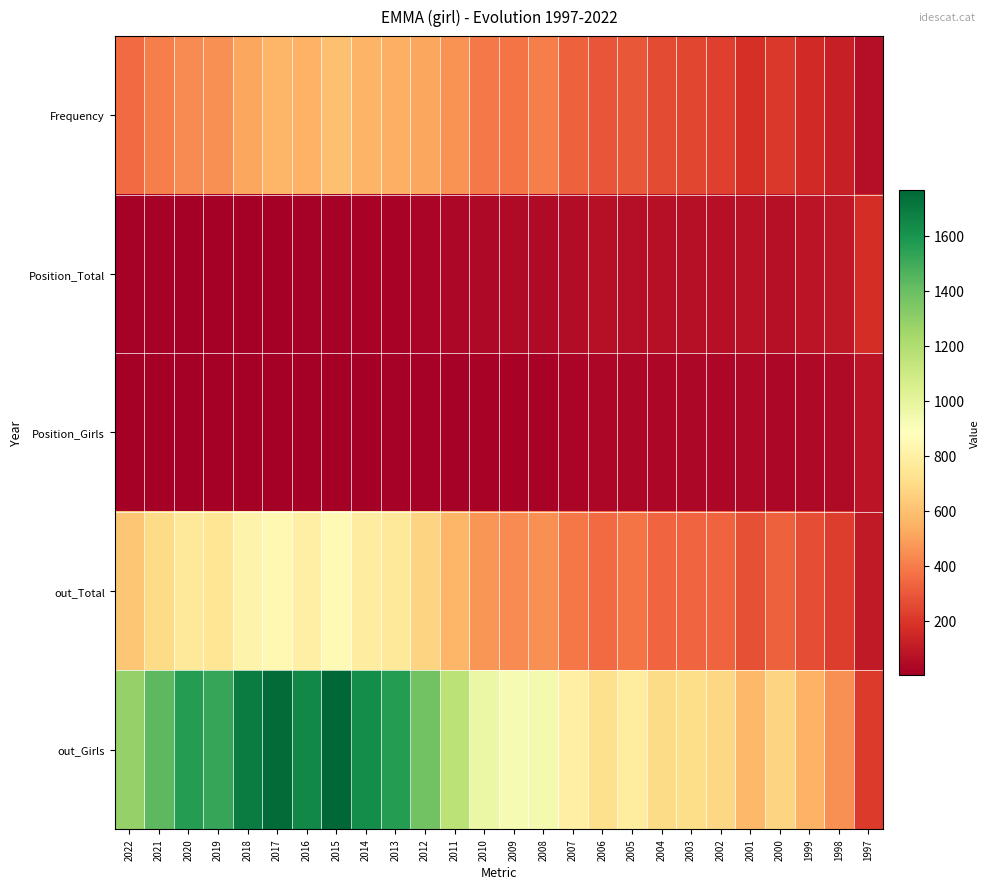

Reading right to left, what are all the values shown in this chart?

Frequency: 1997=58	1998=124	1999=160	2000=206	2001=179	2002=225	2003=248	2004=260	2005=298	2006=285	2007=323	2008=404	2009=376	2010=392	2011=458	2012=515	2013=542	2014=558	2015=599	2016=550	2017=563	2018=519	2019=453	2020=443	2021=403	2022=348
Position_Total: 1997=174	1998=98	1999=81	2000=69	2001=76	2002=68	2003=66	2004=66	2005=62	2006=66	2007=56	2008=46	2009=45	2010=39	2011=30	2012=24	2013=20	2014=17	2015=10	2016=12	2017=6	2018=5	2019=8	2020=4	2021=9	2022=14
Position_Girls: 1997=78	1998=47	1999=41	2000=33	2001=37	2002=32	2003=30	2004=31	2005=30	2006=32	2007=26	2008=20	2009=20	2010=17	2011=14	2012=12	2013=9	2014=8	2015=5	2016=6	2017=3	2018=3	2019=3	2020=2	2021=4	2022=6
out_Total: 1997=102	1998=219	1999=270	2000=324	2001=277	2002=329	2003=340	2004=339	2005=375	2006=347	2007=386	2008=454	2009=443	2010=467	2011=566	2012=668	2013=758	2014=783	2015=854	2016=801	2017=847	2018=822	2019=744	2020=765	2021=698	2022=618
out_Girls: 1997=211	1998=456	1999=553	2000=668	2001=569	2002=681	2003=704	2004=698	2005=778	2006=719	2007=796	2008=939	2009=923	2010=969	2011=1166	2012=1377	2013=1563	2014=1627	2015=1768	2016=1648	2017=1749	2018=1687	2019=1522	2020=1564	2021=1436	2022=1281